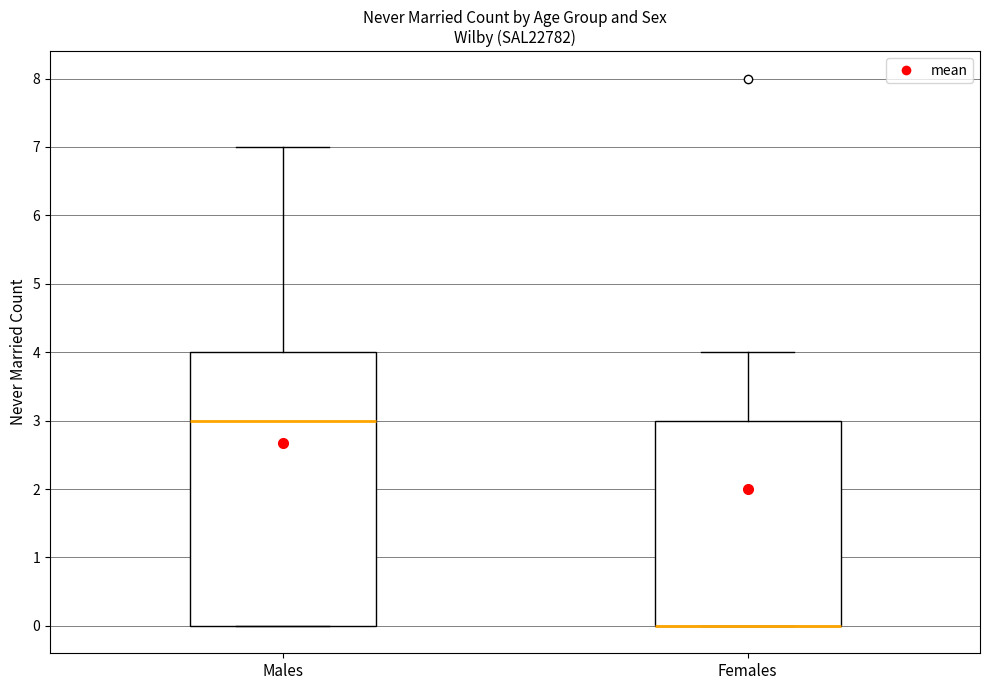

Comparing the boxes themselves (not the whiskers), which one is the tallest?

Males